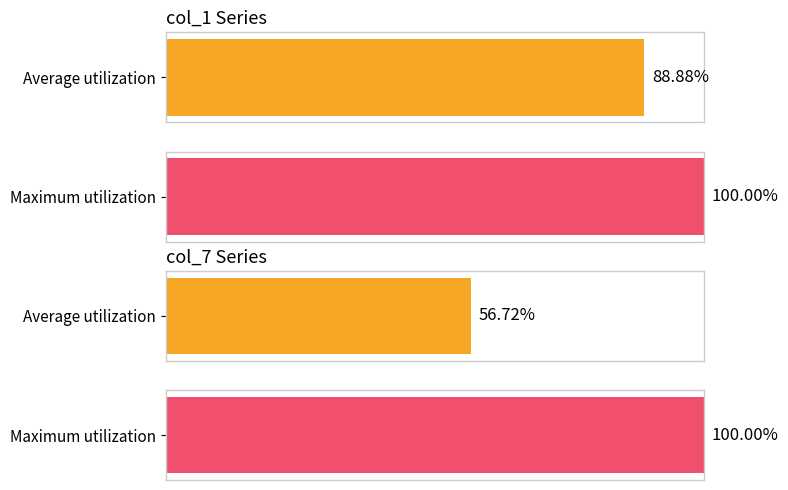

Rank the series by their maximum value, from lowest to highest.

col_7, col_1